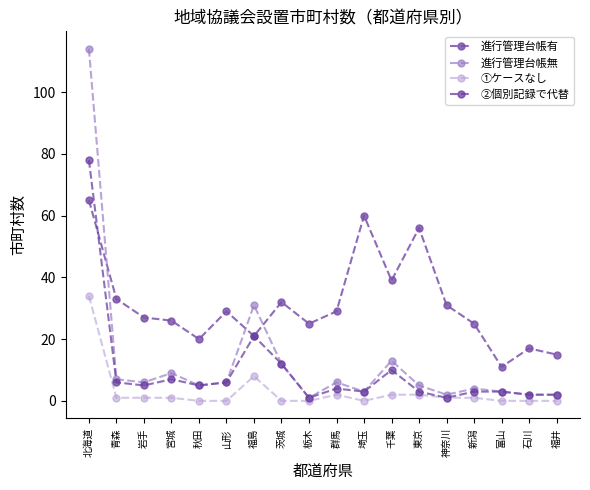

Reading left to right, what are all the values shown in this chart?

進行管理台帳有: 北海道=65	青森=33	岩手=27	宮城=26	秋田=20	山形=29	福島=21	茨城=32	栃木=25	群馬=29	埼玉=60	千葉=39	東京=56	神奈川=31	新潟=25	富山=11	石川=17	福井=15
進行管理台帳無: 北海道=114	青森=7	岩手=6	宮城=9	秋田=5	山形=6	福島=31	茨城=12	栃木=1	群馬=6	埼玉=3	千葉=13	東京=5	神奈川=2	新潟=4	富山=3	石川=2	福井=2
①ケースなし: 北海道=34	青森=1	岩手=1	宮城=1	秋田=0	山形=0	福島=8	茨城=0	栃木=0	群馬=2	埼玉=0	千葉=2	東京=2	神奈川=1	新潟=1	富山=0	石川=0	福井=0
②個別記録で代替: 北海道=78	青森=6	岩手=5	宮城=7	秋田=5	山形=6	福島=21	茨城=12	栃木=1	群馬=4	埼玉=3	千葉=10	東京=3	神奈川=1	新潟=3	富山=3	石川=2	福井=2